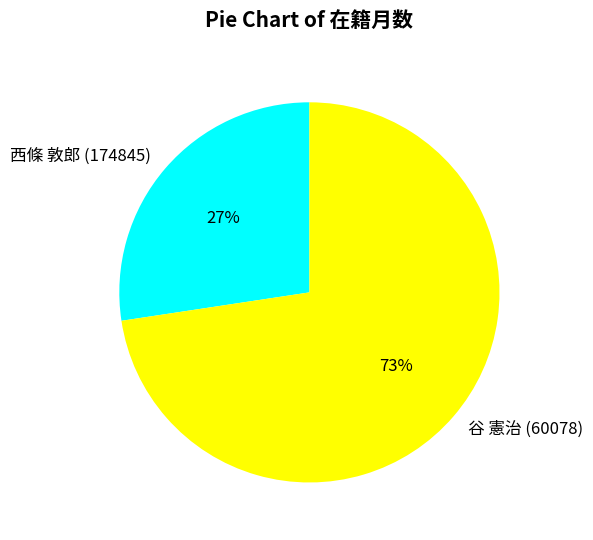

What percentage is the 西條 敦郎 (174845) slice, to the nearest percent?

27%